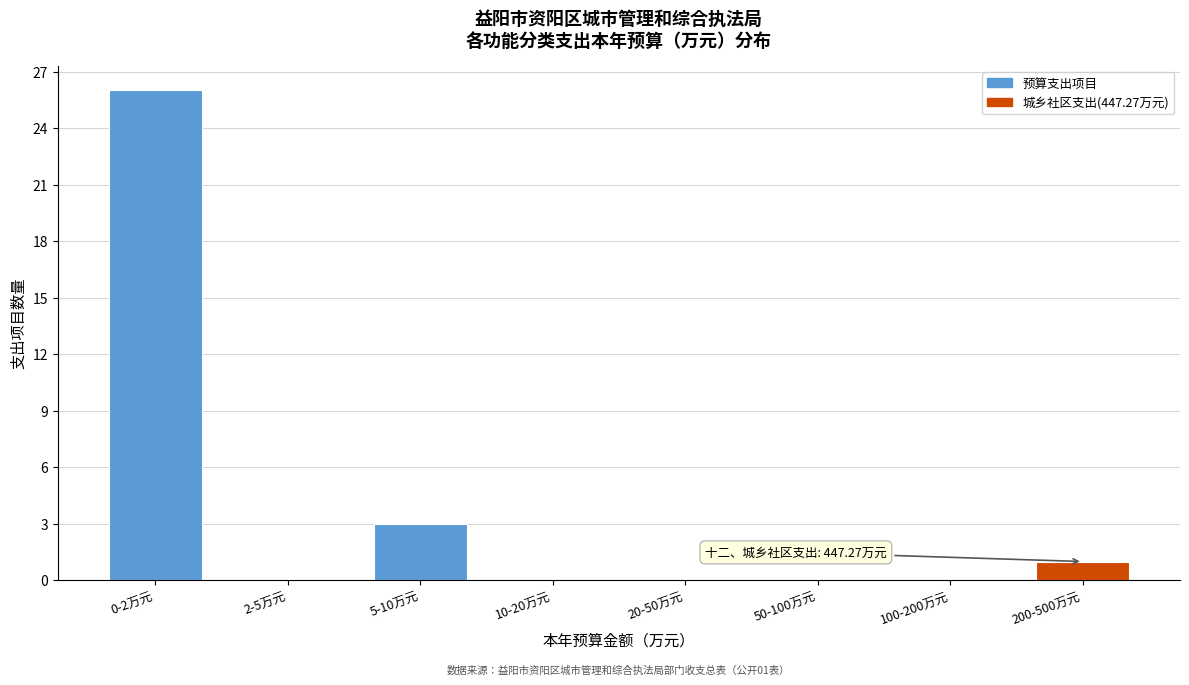

Reading left to right, list all the values displayed in this chart.

0-2万元=26	2-5万元=0	5-10万元=3	10-20万元=0	20-50万元=0	50-100万元=0	100-200万元=0	200-500万元=1